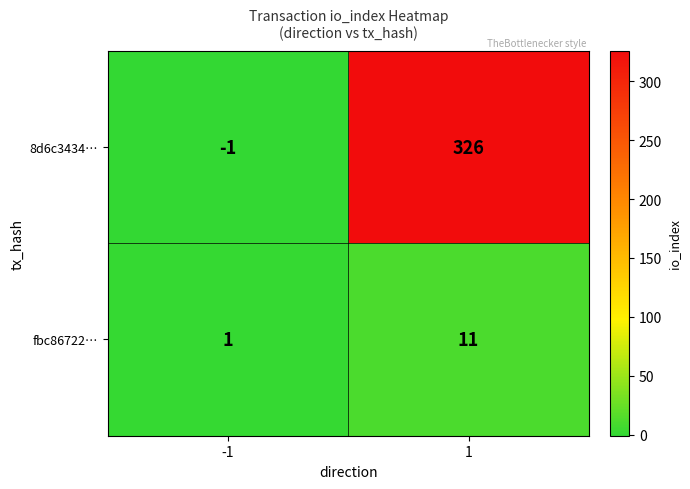

Count the number of categories in the chart.

2